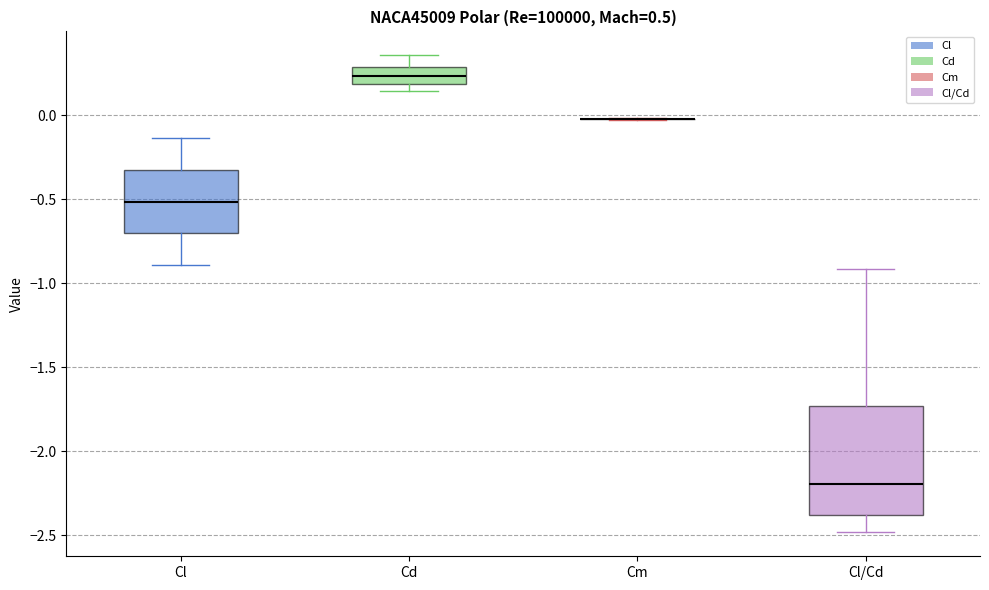

Where is the lower edge of the box for Cd on the y-axis? The values are not printed on the chart, so give them approximately, as read against the axis.

0.20